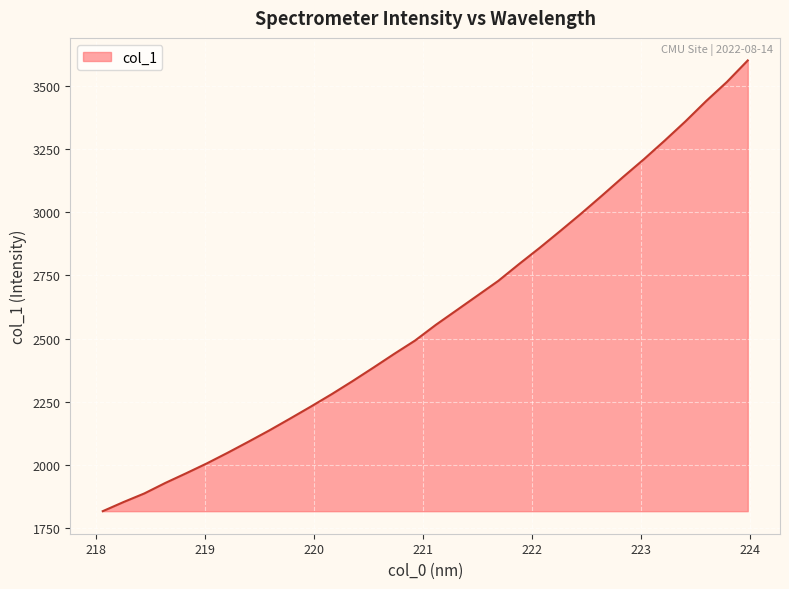

What is the greatest value displayed?

3603.1